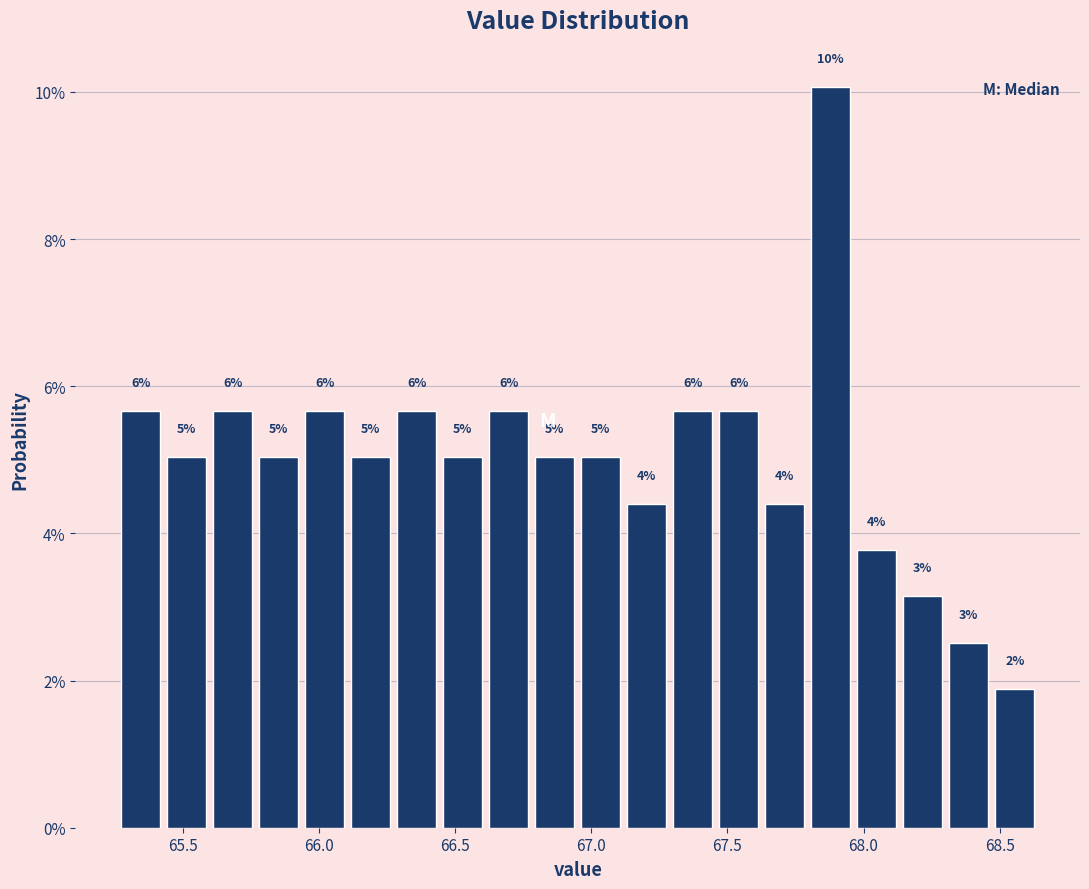

Around what value on the x-axis is the tallest bar? Give the approximate position of its centre, as read against the axis.

67.90